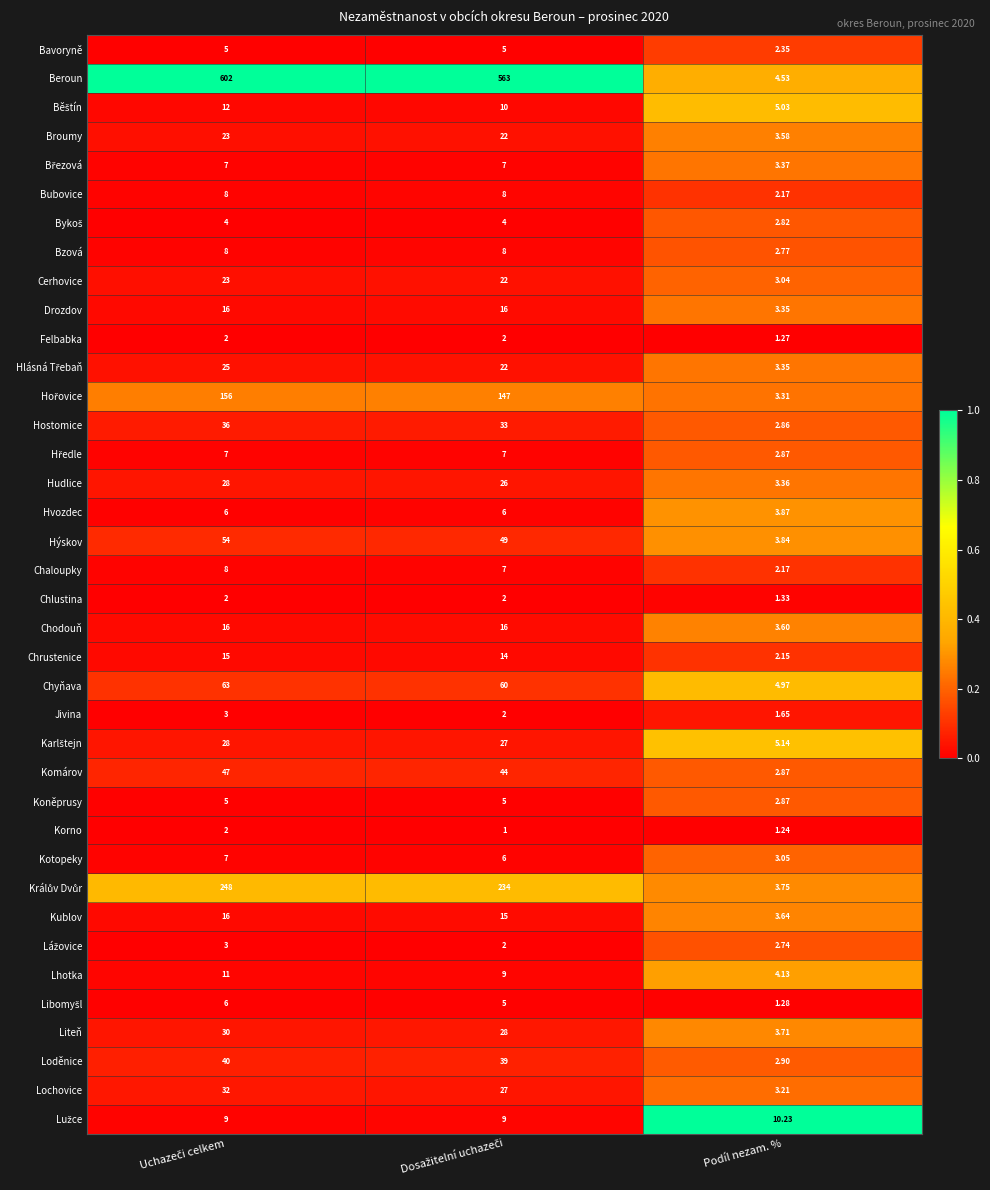

Where is Chlustina nearest to the value 1?

Podíl nezam. %